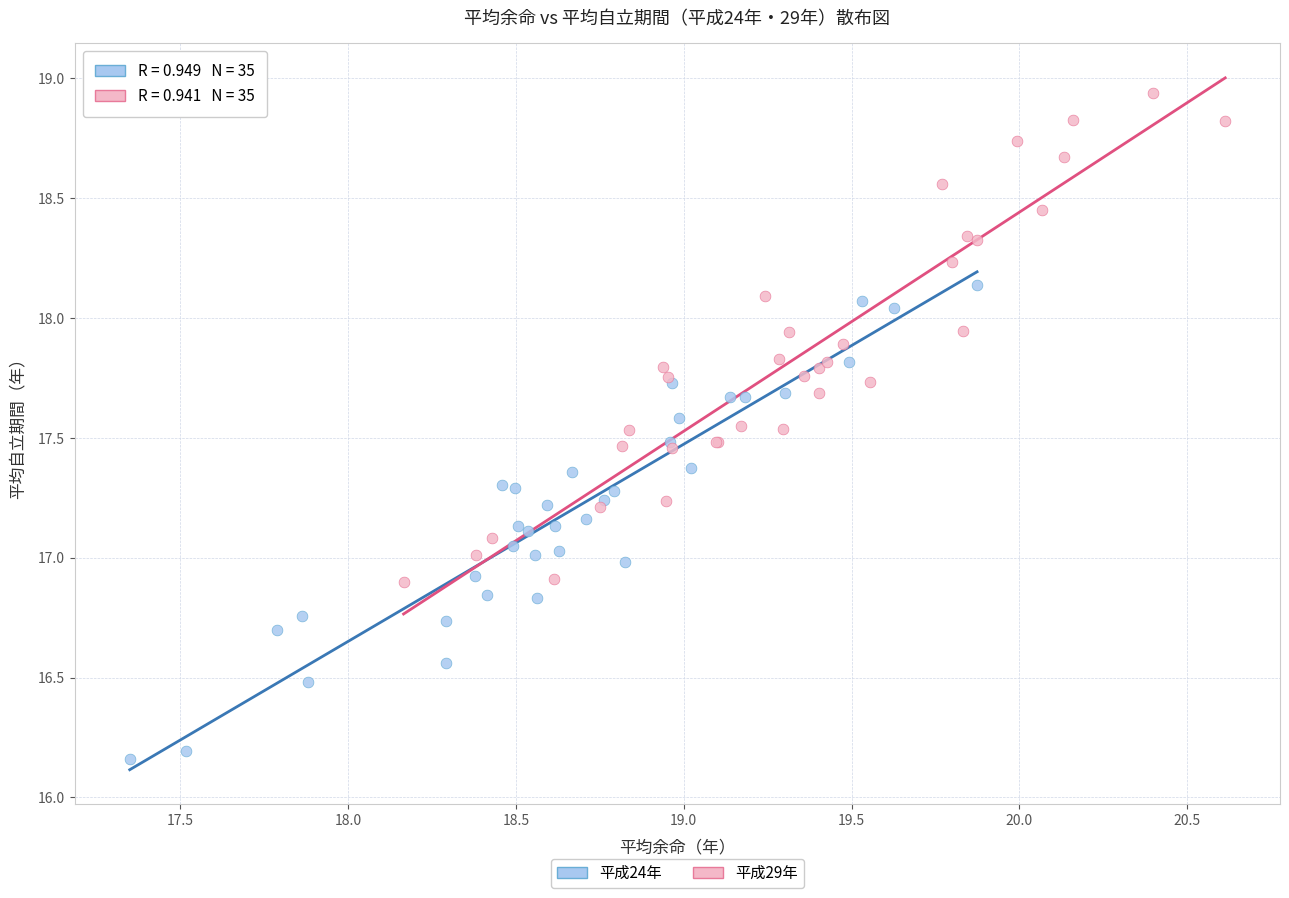

Which series contains the highest Y value?

平成29年